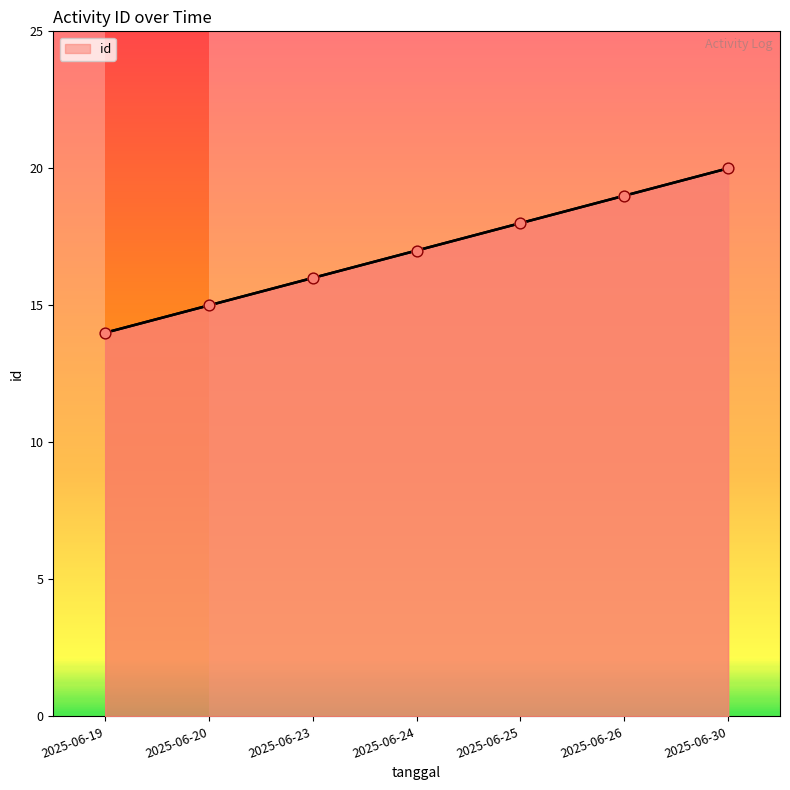

Approximately how many times larger is the value at 2025-06-20 compared to 2025-06-26?

0.8